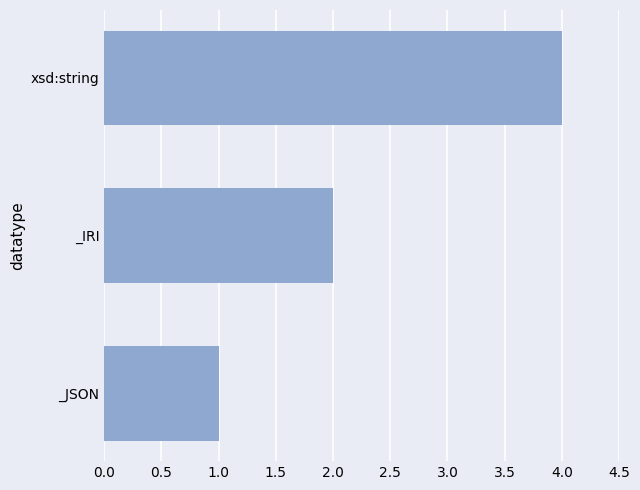

The value at _JSON is 1. True or false?

True